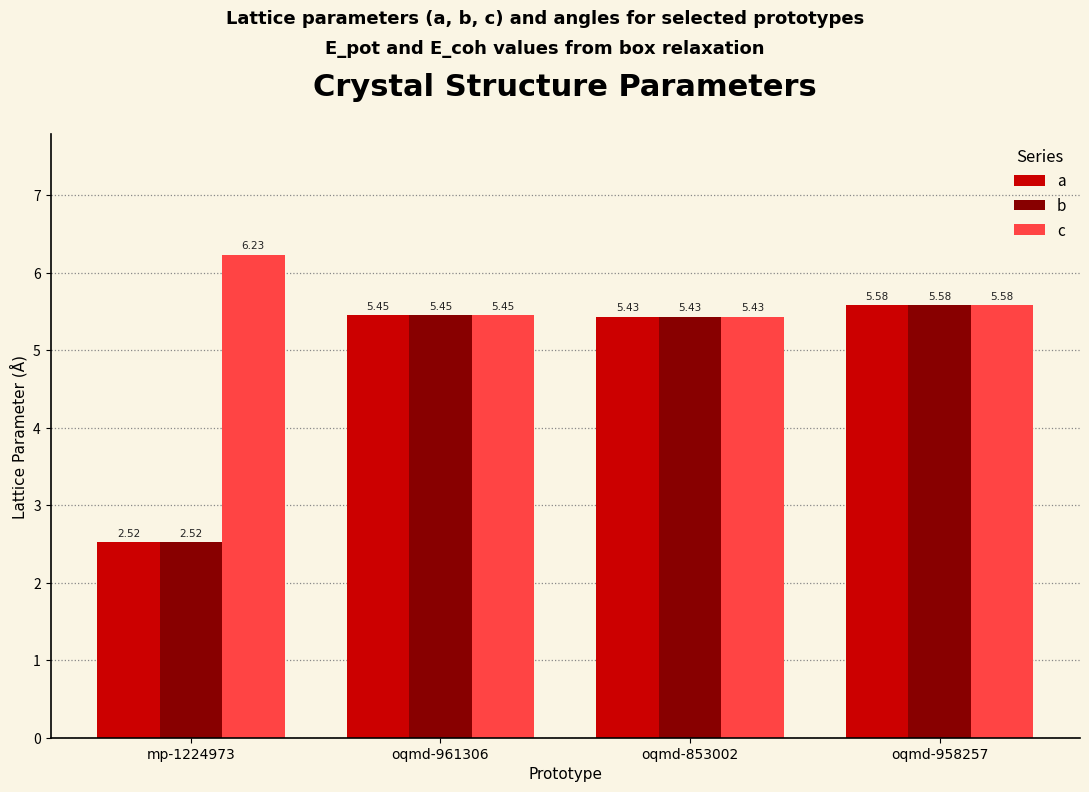

What is the difference between the maximum and minimum values in the c series?

0.8